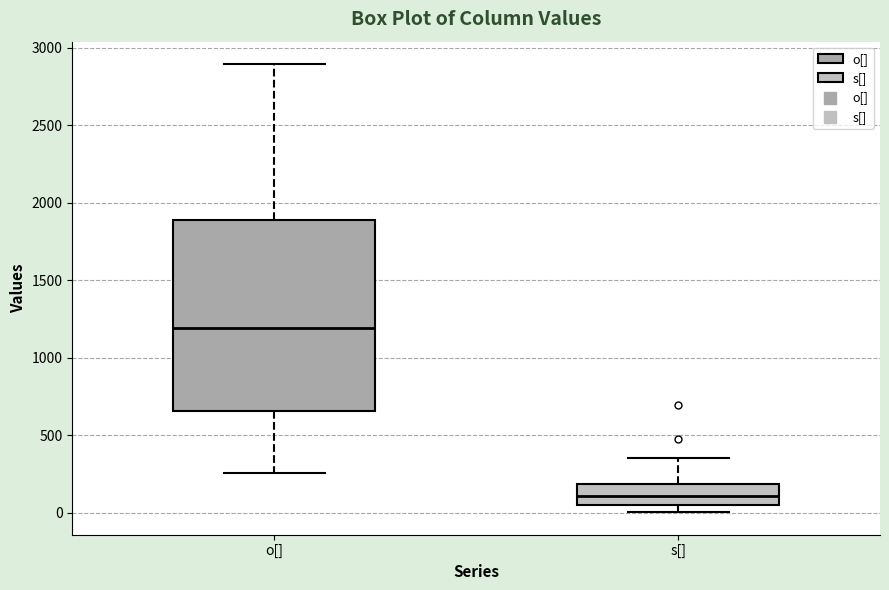

Reading left to right, read every box against the y-axis: the position of its median line, the range the box covers, and the ends of its whiskers. The values are not printed on the chart, so give them approximately, as read against the axis.

o[]: median 1200, box 650 to 1900, whiskers 250 to 2900
s[]: median 100, box 50 to 200, whiskers 0 to 350